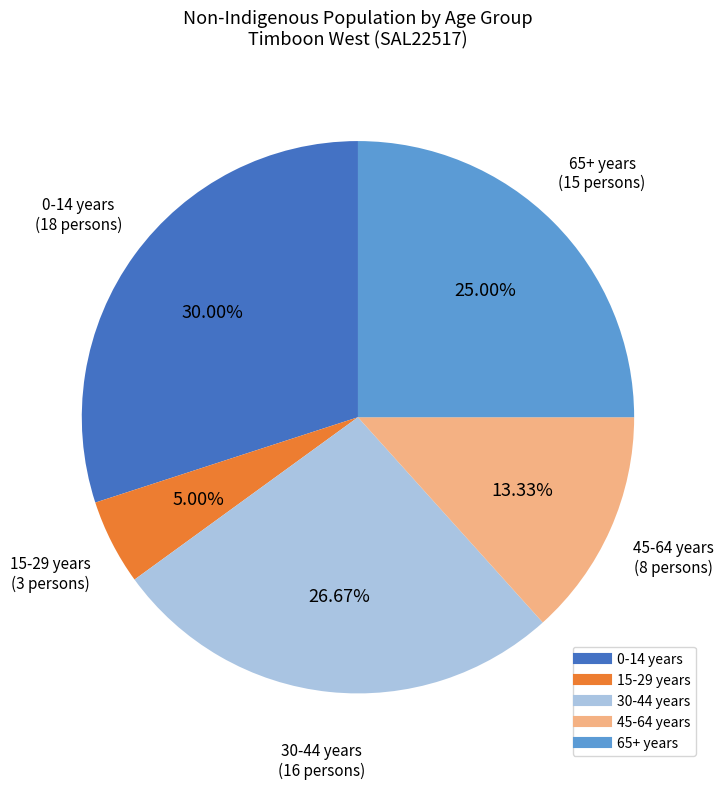

Is there a majority slice in this chart?

No